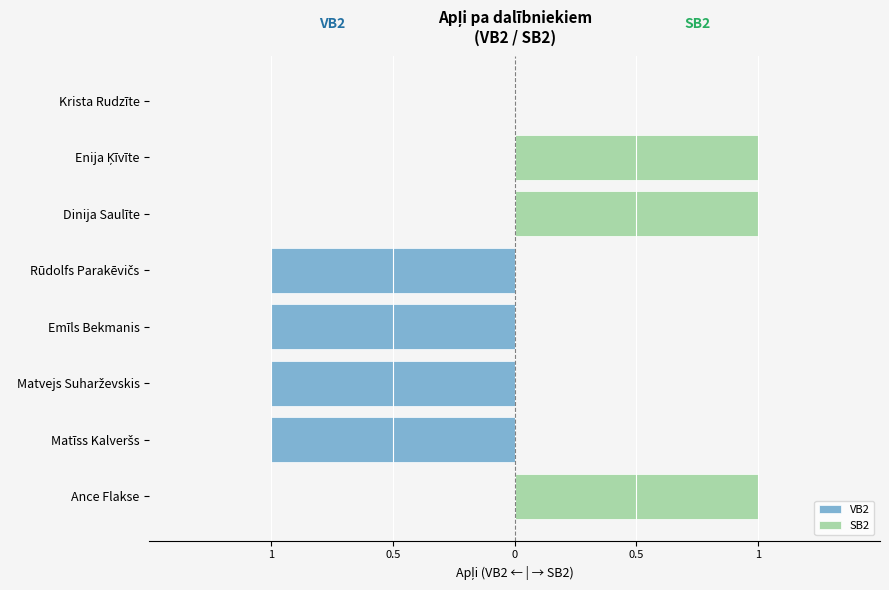

Which series has the widest spread of values?

VB2